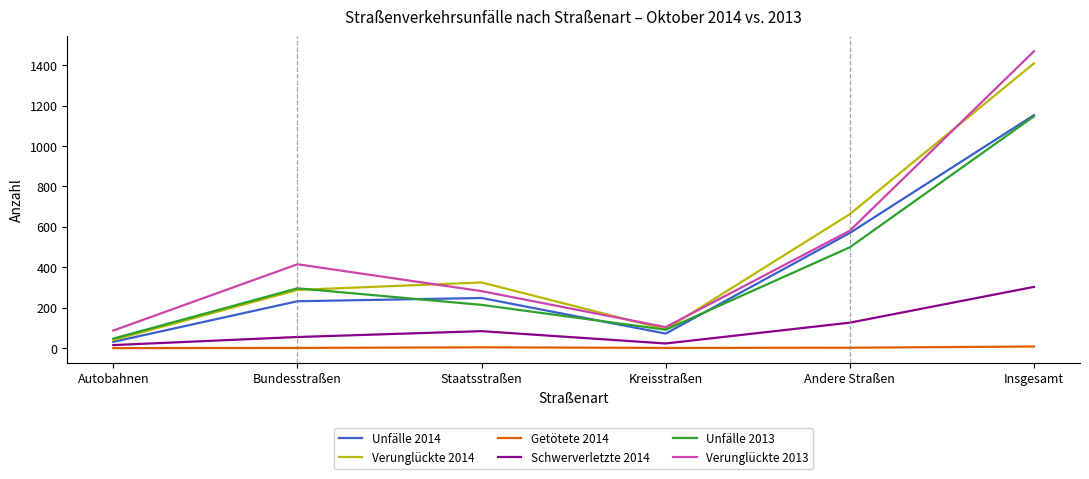

Is the value of Verunglückte 2014 at Insgesamt greater than the value of Getötete 2014 at Bundesstraßen?

Yes